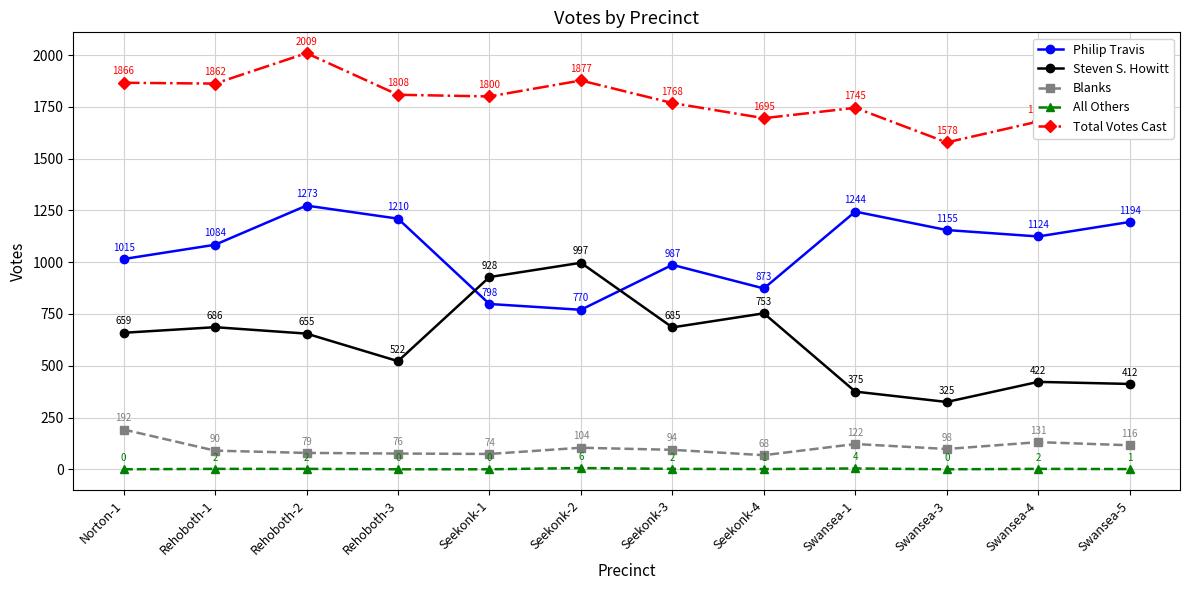

List the series in order of their peak value, highest first.

Total Votes Cast, Philip Travis, Steven S. Howitt, Blanks, All Others